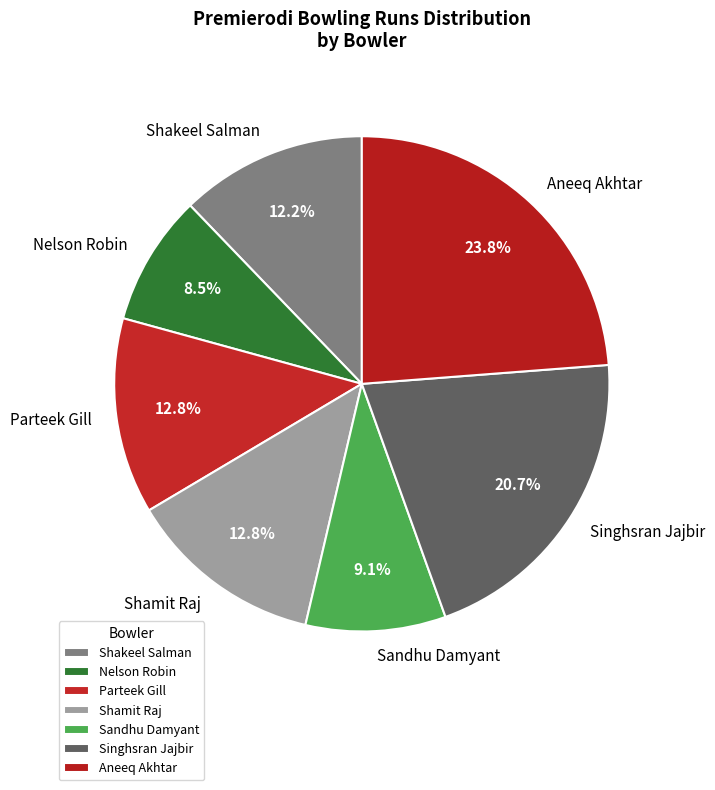

Between Sandhu Damyant and Nelson Robin, which is larger?

Sandhu Damyant